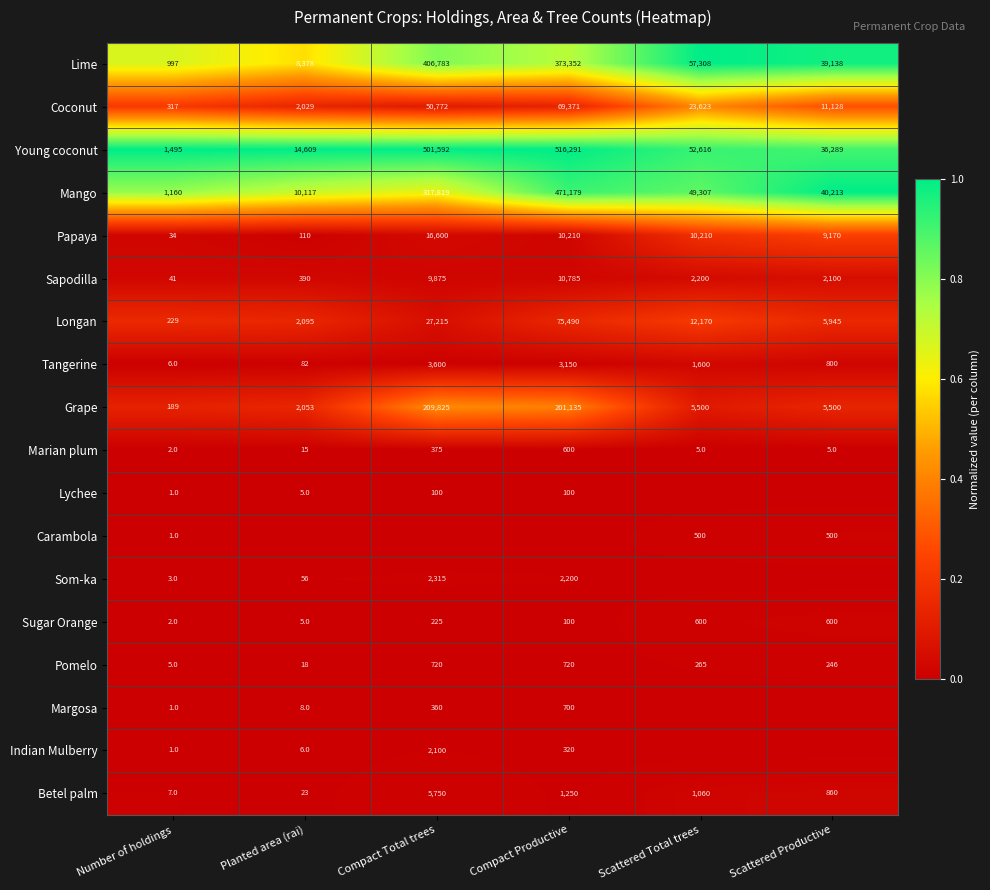

Where is Marian plum nearest to the value 301?

Compact Total trees